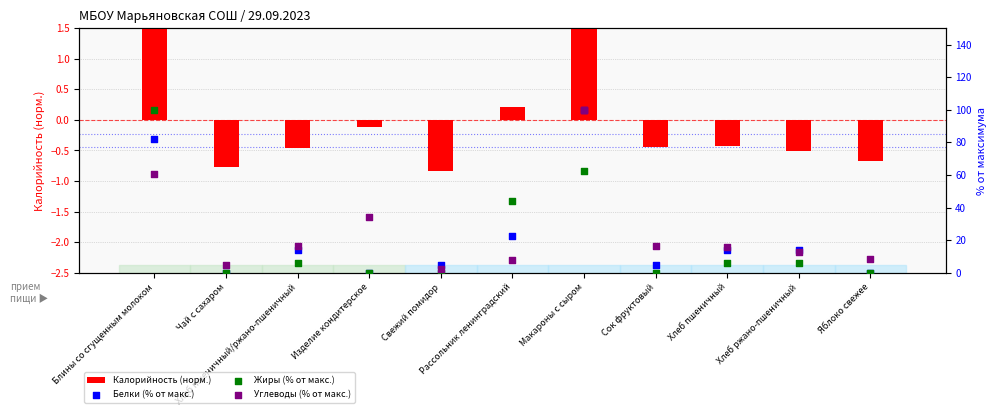

Which series contains the lowest Y value?

Калорийность (норм.)